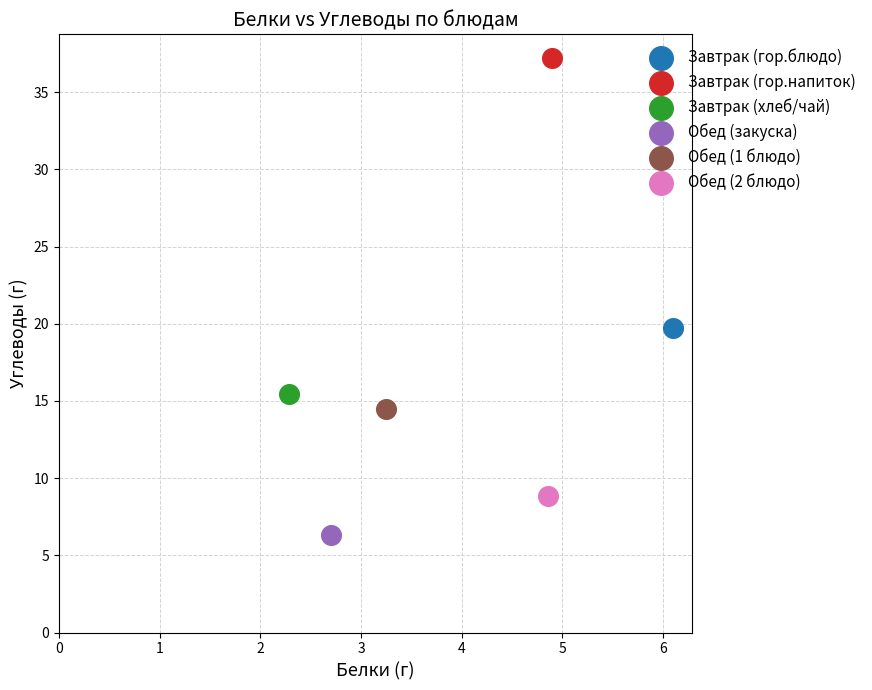

Which series contains the lowest Y value?

Обед (закуска)